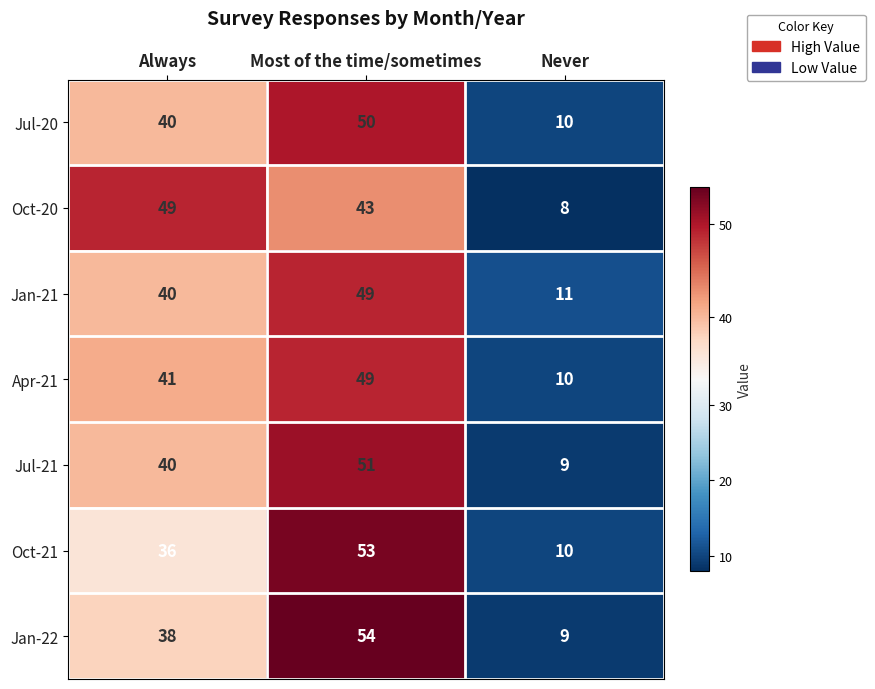

True or false: Apr-21 has a value of 10 at Never.

True